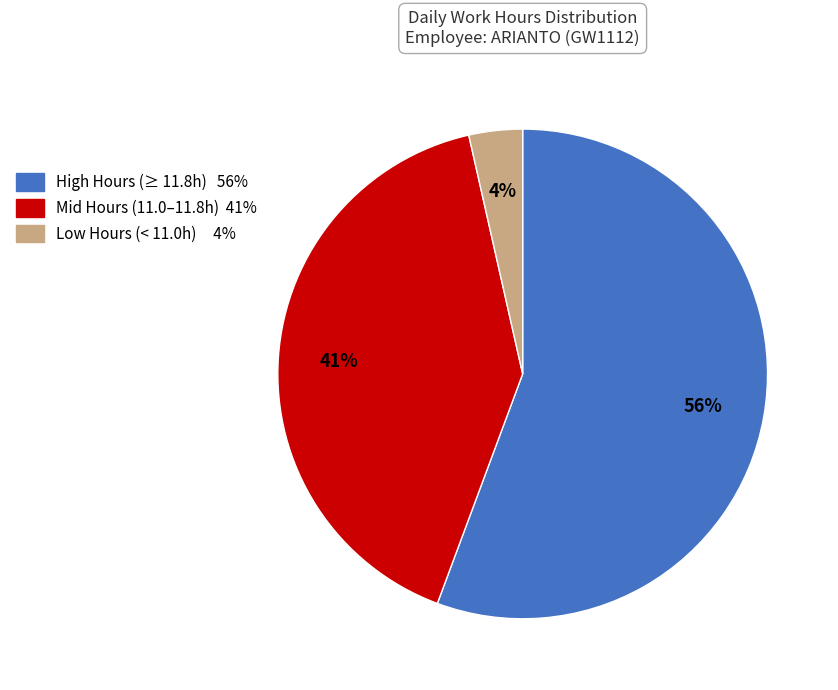

Is there any slice that represents more than half of the pie?

Yes